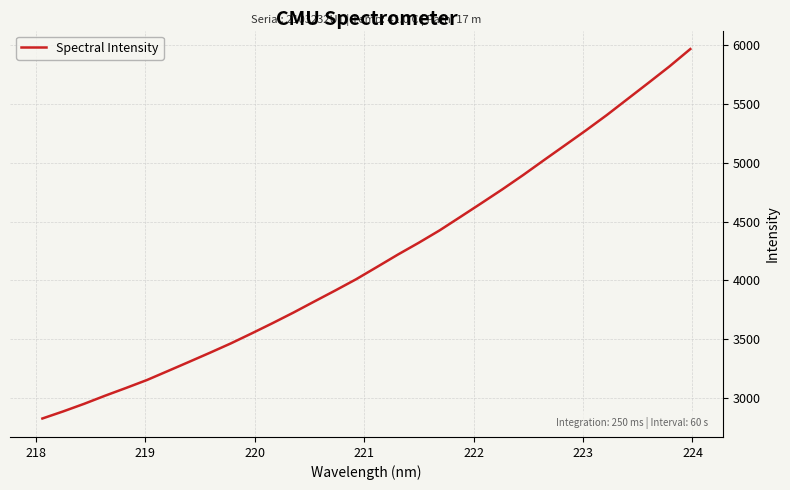

What is the maximum value shown in the chart?

5969.2